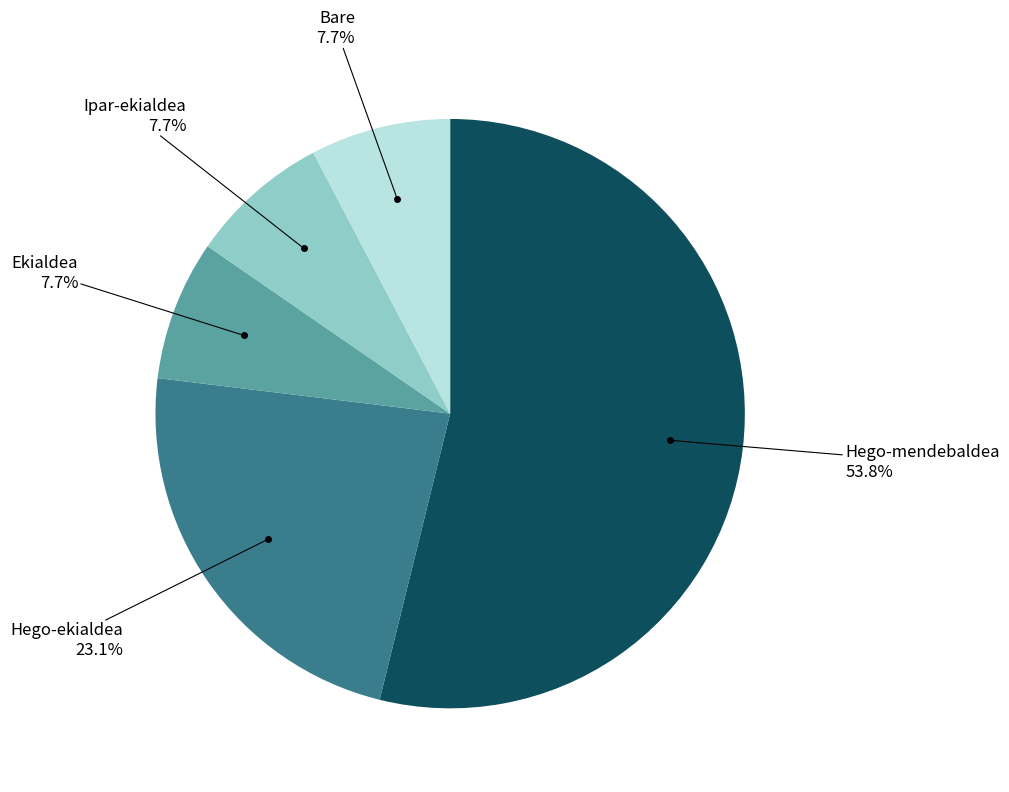

How many segments does this pie chart have?

5